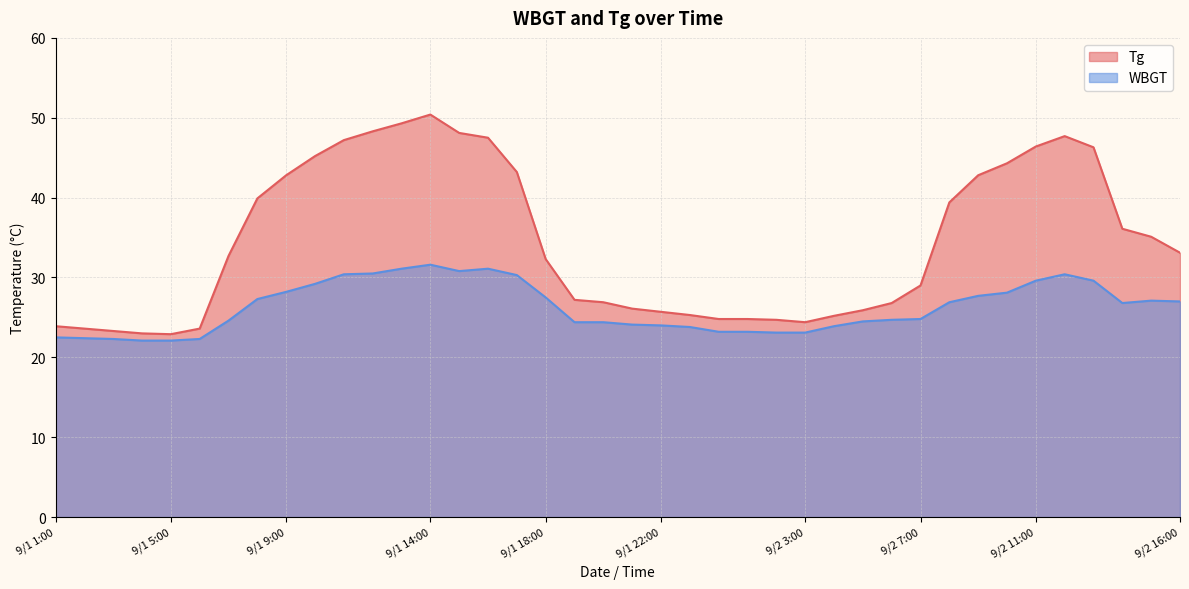

How many interior local valleys does the WBGT series have?

2